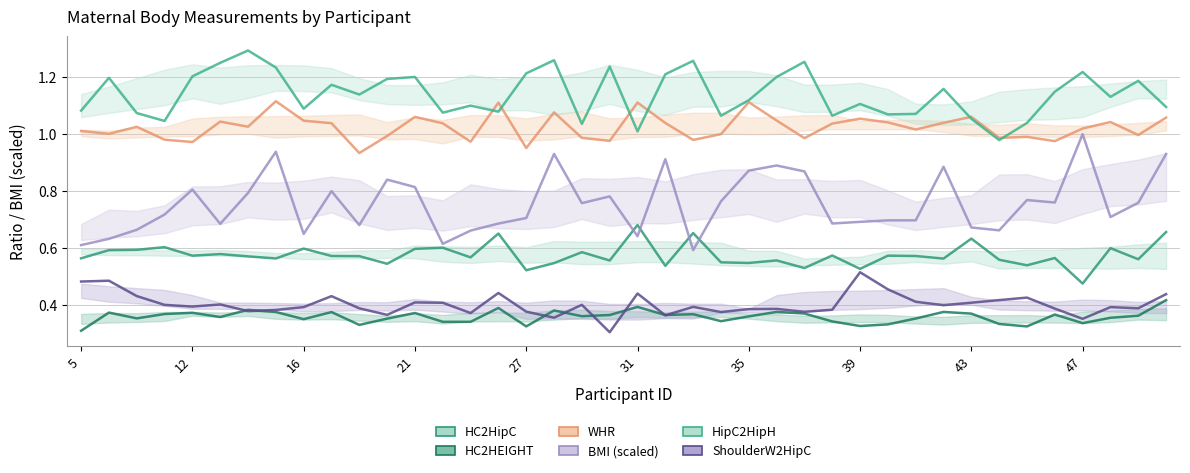

Reading right to left, list all the values displayed in this chart.

HC2HipC: 0.7	0.6	0.6	0.5	0.6	0.5	0.6	0.6	0.6	0.6	0.6	0.5	0.6	0.5	0.6	0.5	0.6	0.7	0.5	0.7	0.6	0.6	0.5	0.5	0.7	0.6	0.6	0.6	0.5	0.6	0.6	0.6	0.6	0.6	0.6	0.6	0.6	0.6	0.6	0.6
HC2HEIGHT: 0.4	0.4	0.4	0.3	0.4	0.3	0.3	0.4	0.4	0.4	0.3	0.3	0.3	0.4	0.4	0.4	0.3	0.4	0.4	0.4	0.4	0.4	0.4	0.3	0.4	0.3	0.3	0.4	0.4	0.3	0.4	0.4	0.4	0.4	0.4	0.4	0.4	0.4	0.4	0.3
WHR: 1.1	1.0	1.0	1.0	1.0	1.0	1.0	1.1	1.0	1.0	1.0	1.1	1.0	1.0	1.0	1.1	1.0	1.0	1.0	1.1	1.0	1.0	1.1	1.0	1.1	1.0	1.0	1.1	1.0	0.9	1.0	1.0	1.1	1.0	1.0	1.0	1.0	1.0	1.0	1.0
BMI (scaled): 0.9	0.8	0.7	1.0	0.8	0.8	0.7	0.7	0.9	0.7	0.7	0.7	0.7	0.9	0.9	0.9	0.8	0.6	0.9	0.6	0.8	0.8	0.9	0.7	0.7	0.7	0.6	0.8	0.8	0.7	0.8	0.7	0.9	0.8	0.7	0.8	0.7	0.7	0.6	0.6
HipC2HipH: 1.1	1.2	1.1	1.2	1.1	1.0	1.0	1.1	1.2	1.1	1.1	1.1	1.1	1.3	1.2	1.1	1.1	1.3	1.2	1.0	1.2	1.0	1.3	1.2	1.1	1.1	1.1	1.2	1.2	1.1	1.2	1.1	1.2	1.3	1.2	1.2	1.0	1.1	1.2	1.1
ShoulderW2HipC: 0.4	0.4	0.4	0.4	0.4	0.4	0.4	0.4	0.4	0.4	0.5	0.5	0.4	0.4	0.4	0.4	0.4	0.4	0.4	0.4	0.3	0.4	0.4	0.4	0.4	0.4	0.4	0.4	0.4	0.4	0.4	0.4	0.4	0.4	0.4	0.4	0.4	0.4	0.5	0.5